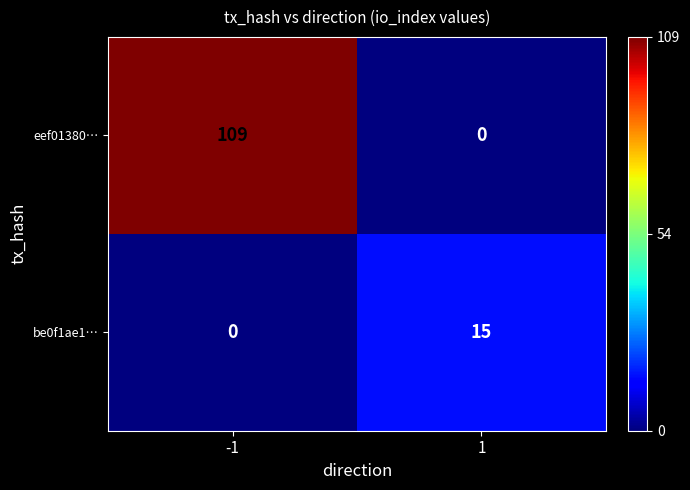

List the series in order of their peak value, lowest first.

be0f1ae1…, eef01380…